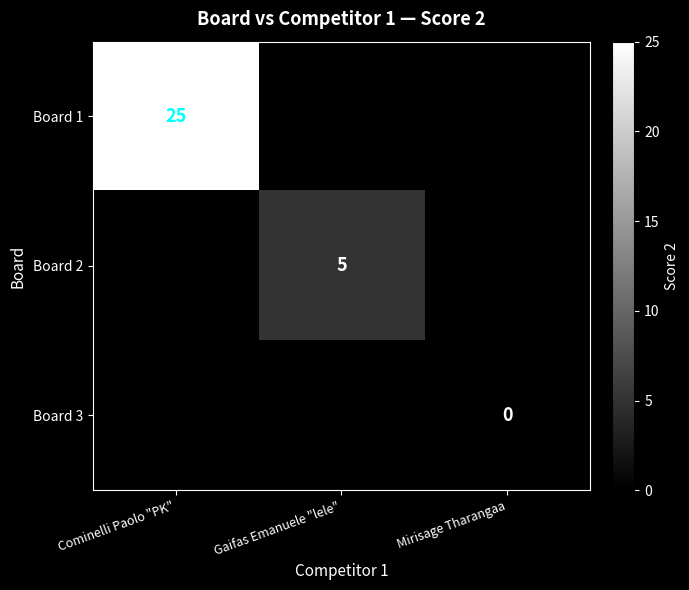

Is the value of Board 2 at Gaifas Emanuele "lele" greater than the value of Board 3 at Mirisage Tharangaa?

Yes